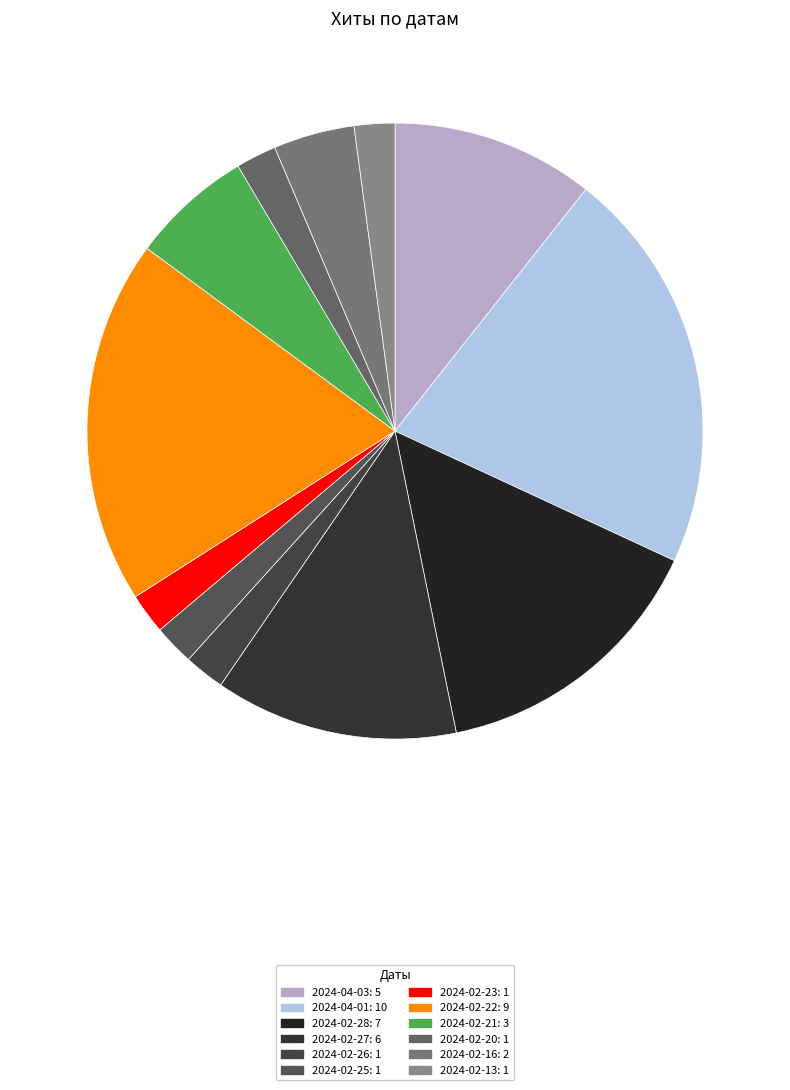

How many slices are in this pie chart?

12